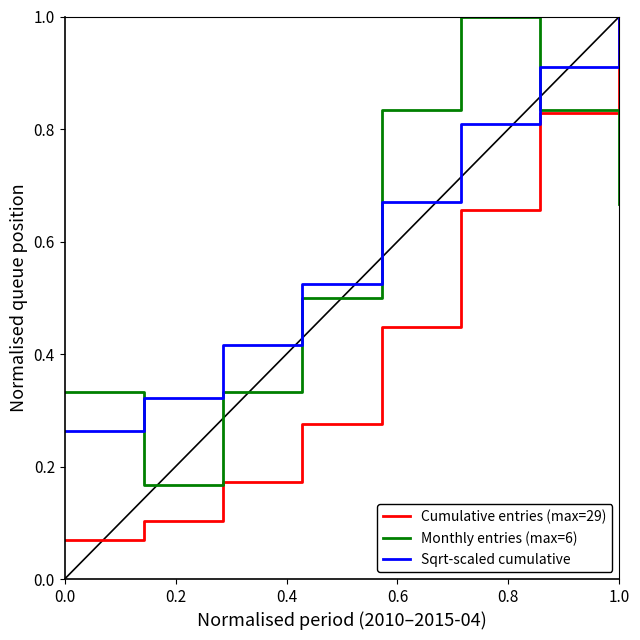

What is the greatest value displayed?

1.0